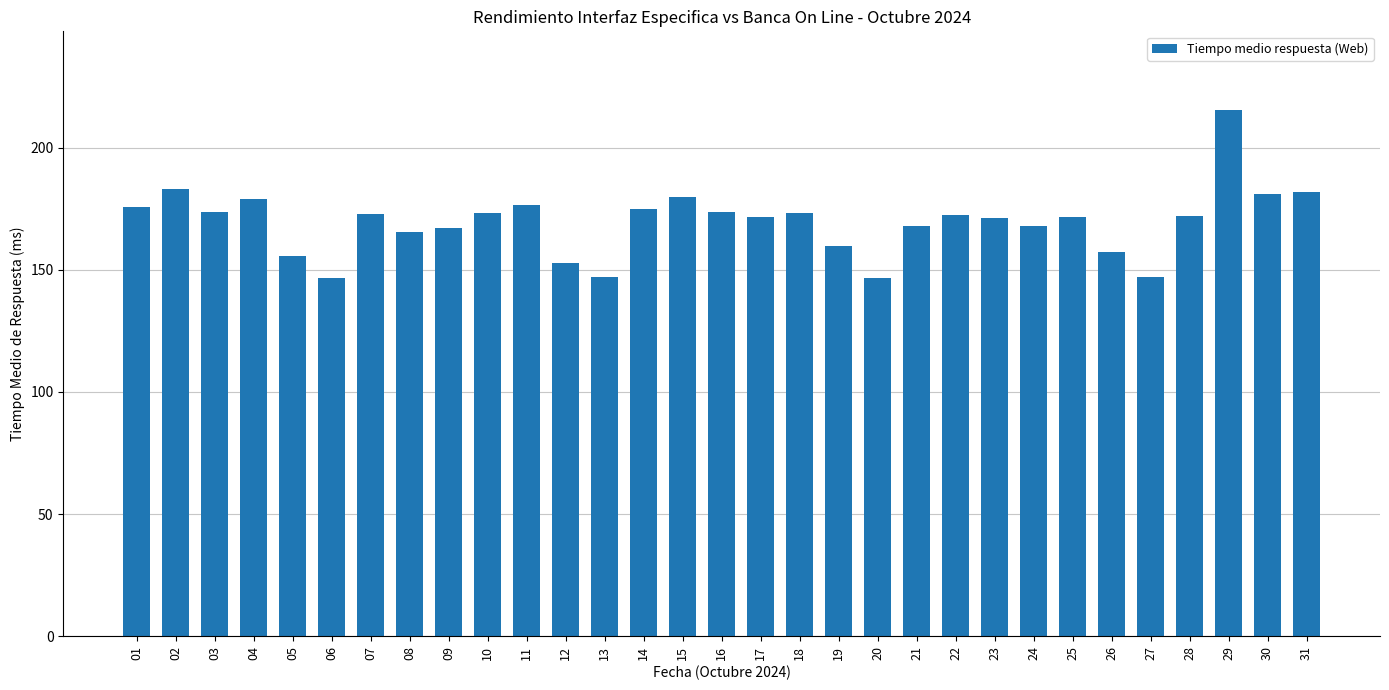

The chart shows a value of 37.9 at 05. True or false?

False